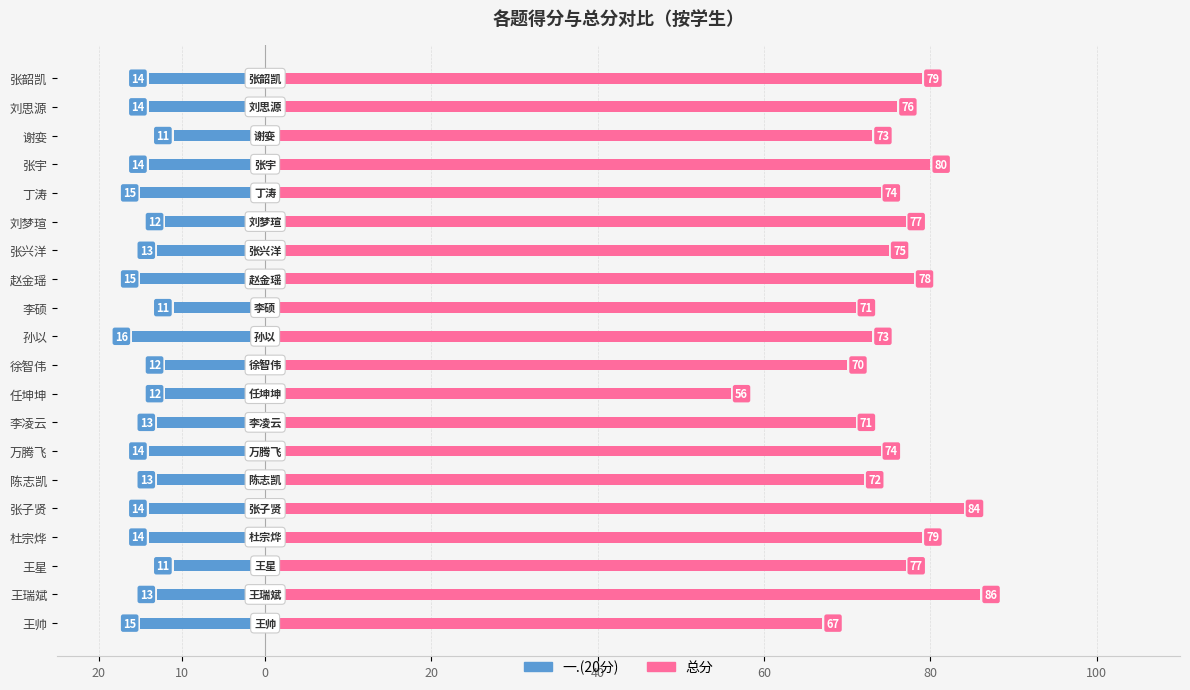

Rank the series at 王星 from highest to lowest value.

总分, 一.(20分)